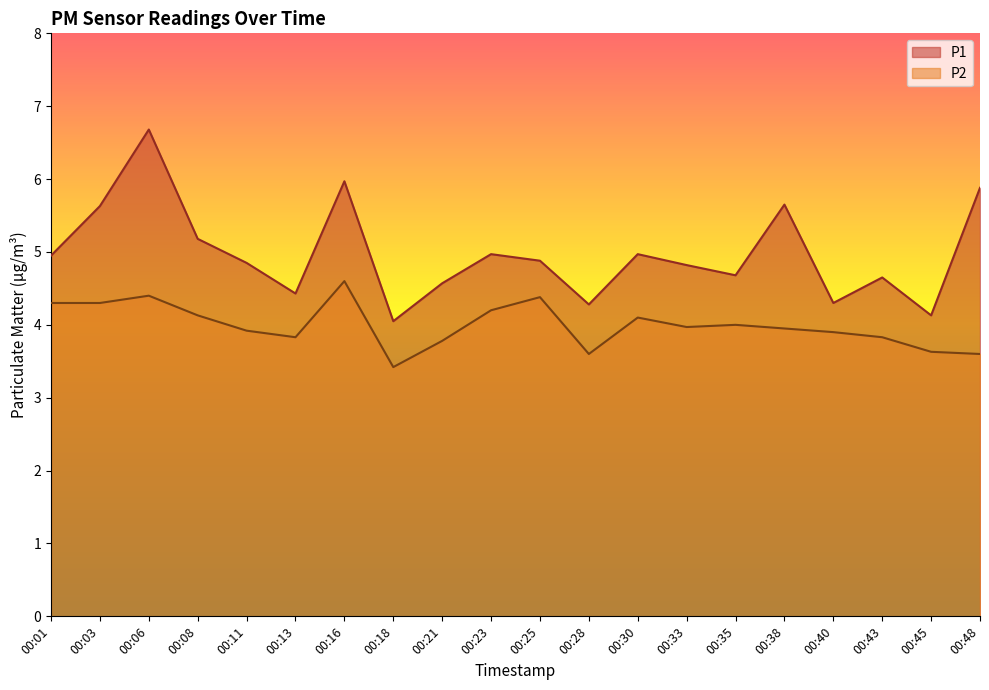

True or false: P2 and P1 intersect in this chart.

False